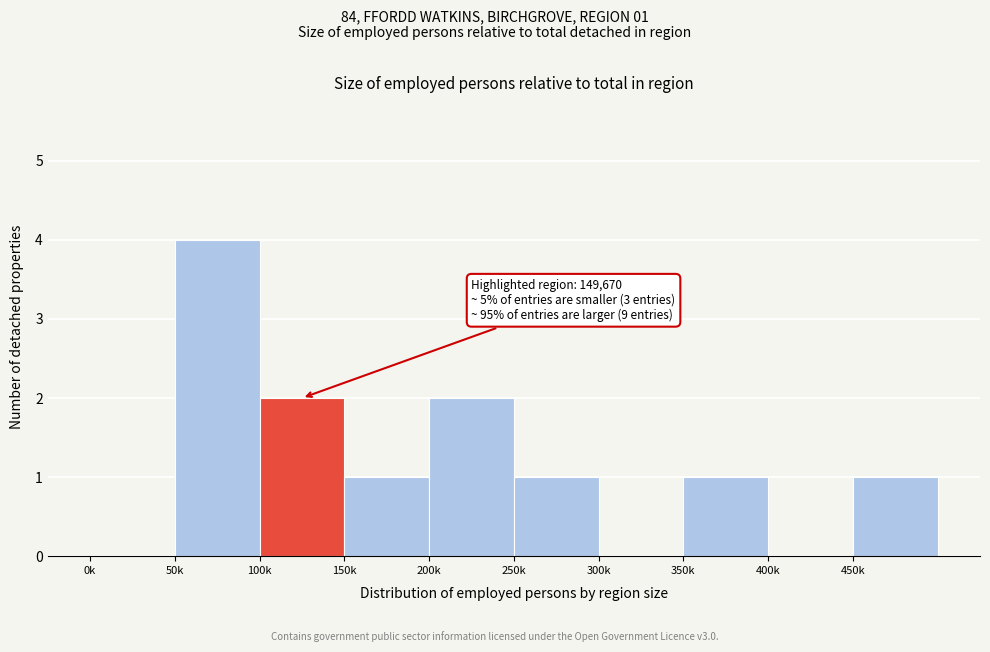

Reading left to right, list all the values displayed in this chart.

0k=0	50k=4	100k=2	150k=1	200k=2	250k=1	300k=0	350k=1	400k=0	450k=1